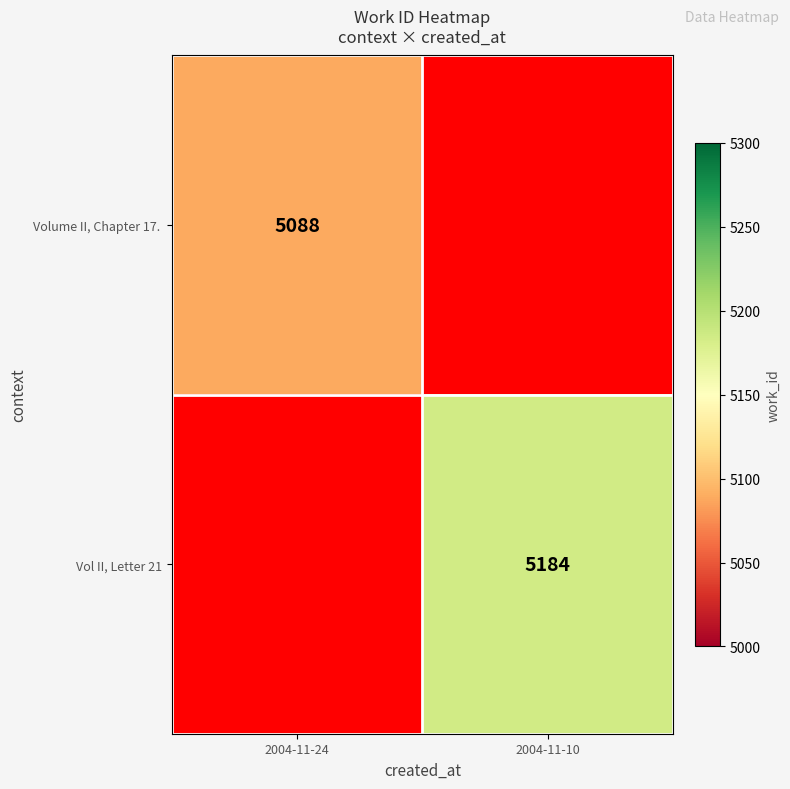

At how many categories does at least one series exceed 5164?

1